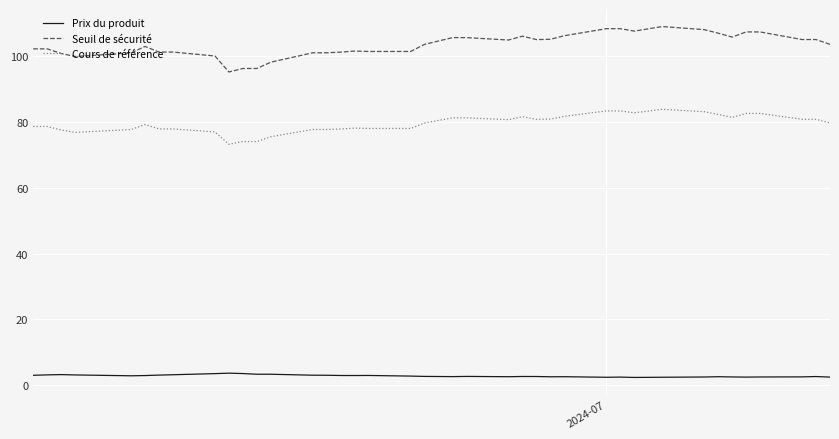

True or false: Cours de référence and Prix du produit intersect in this chart.

False